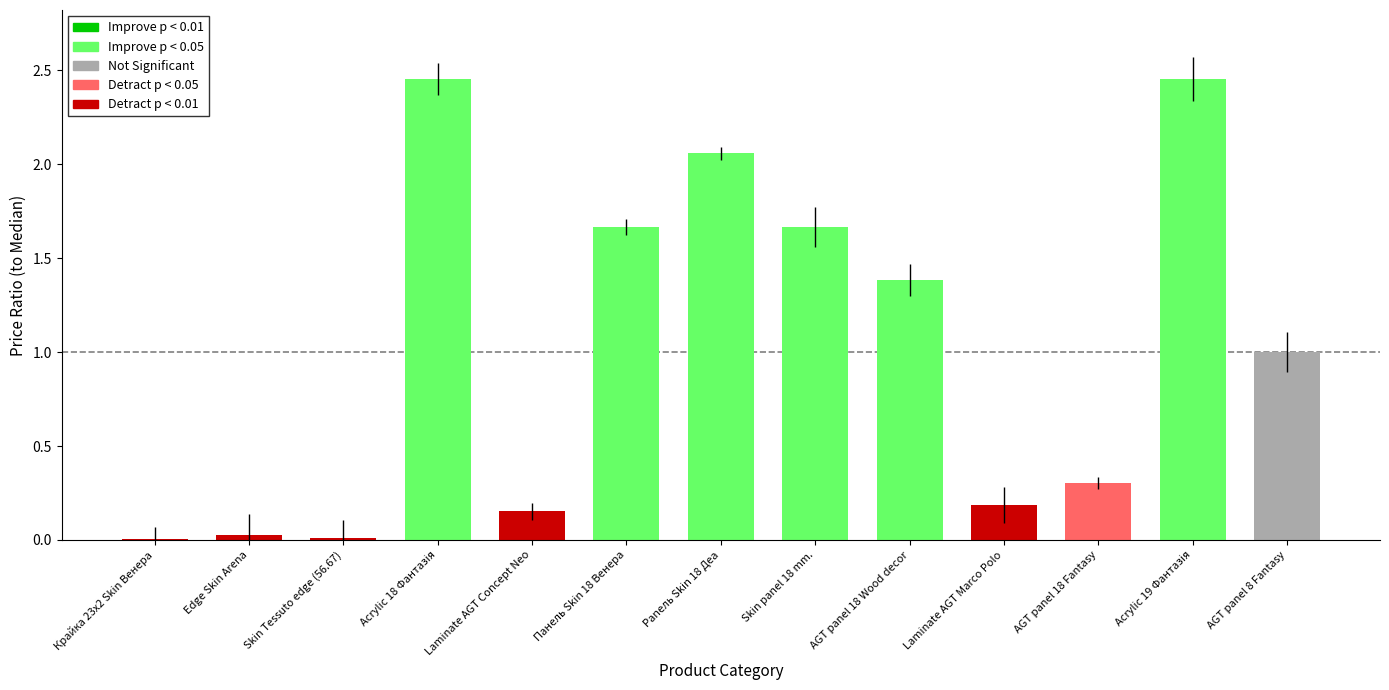

Is it true that the value at AGT panel 18 Wood decor is 1.4?

True